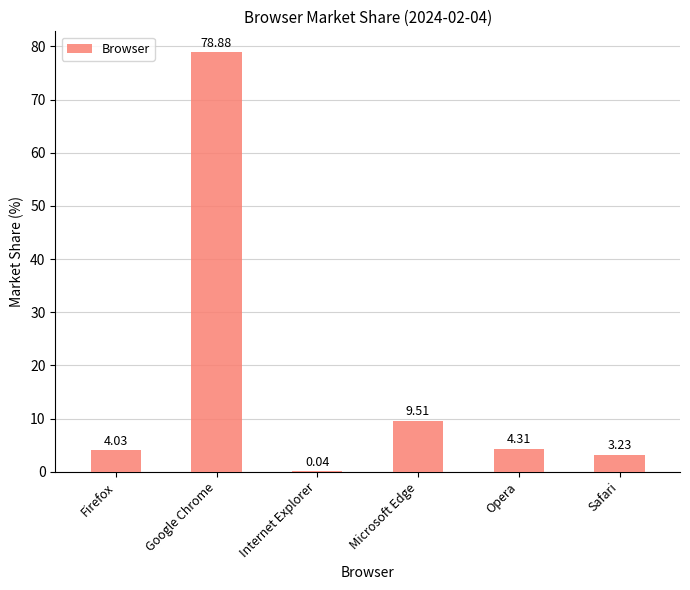

Between Firefox and Opera, which is larger?

Opera